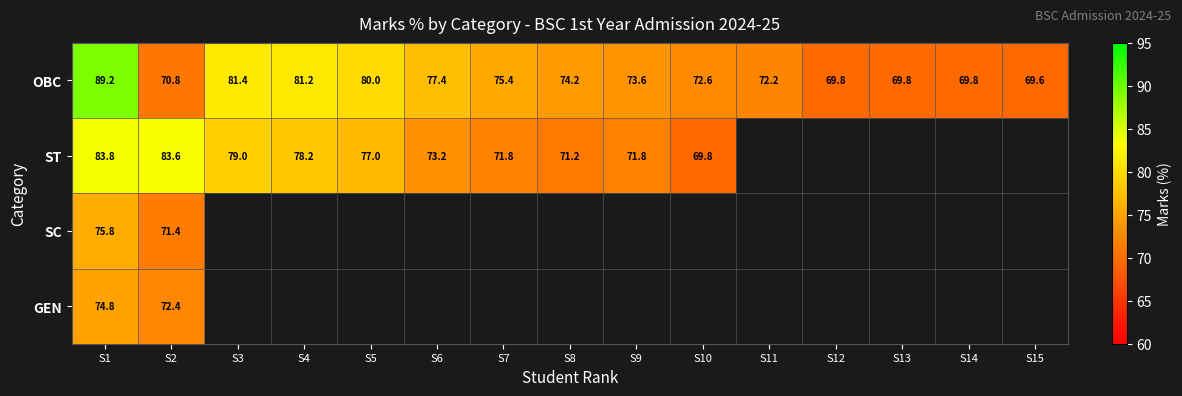

Count the number of data series in this chart.

4